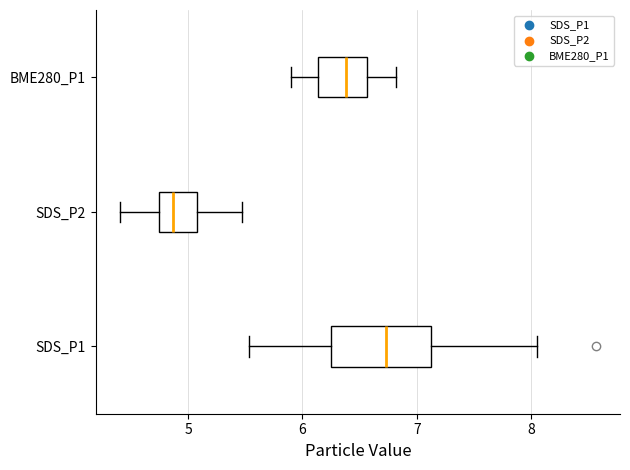

Which box is the widest, from its left edge to its right edge?

SDS_P1